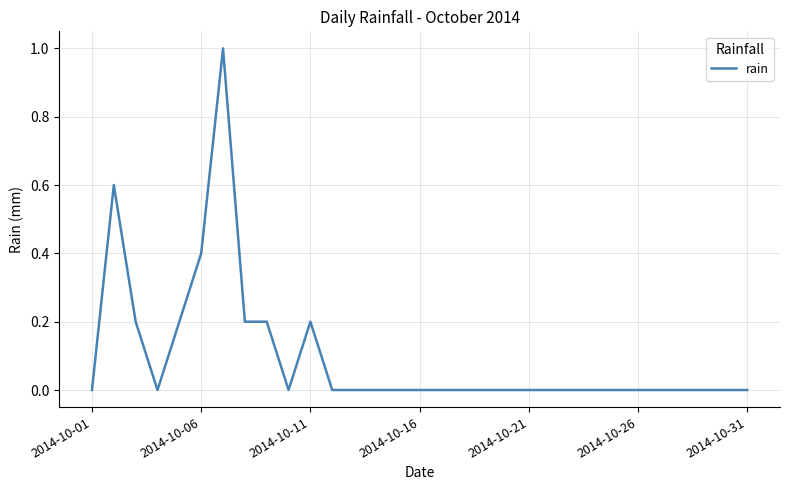

What is the greatest value displayed?

1.0